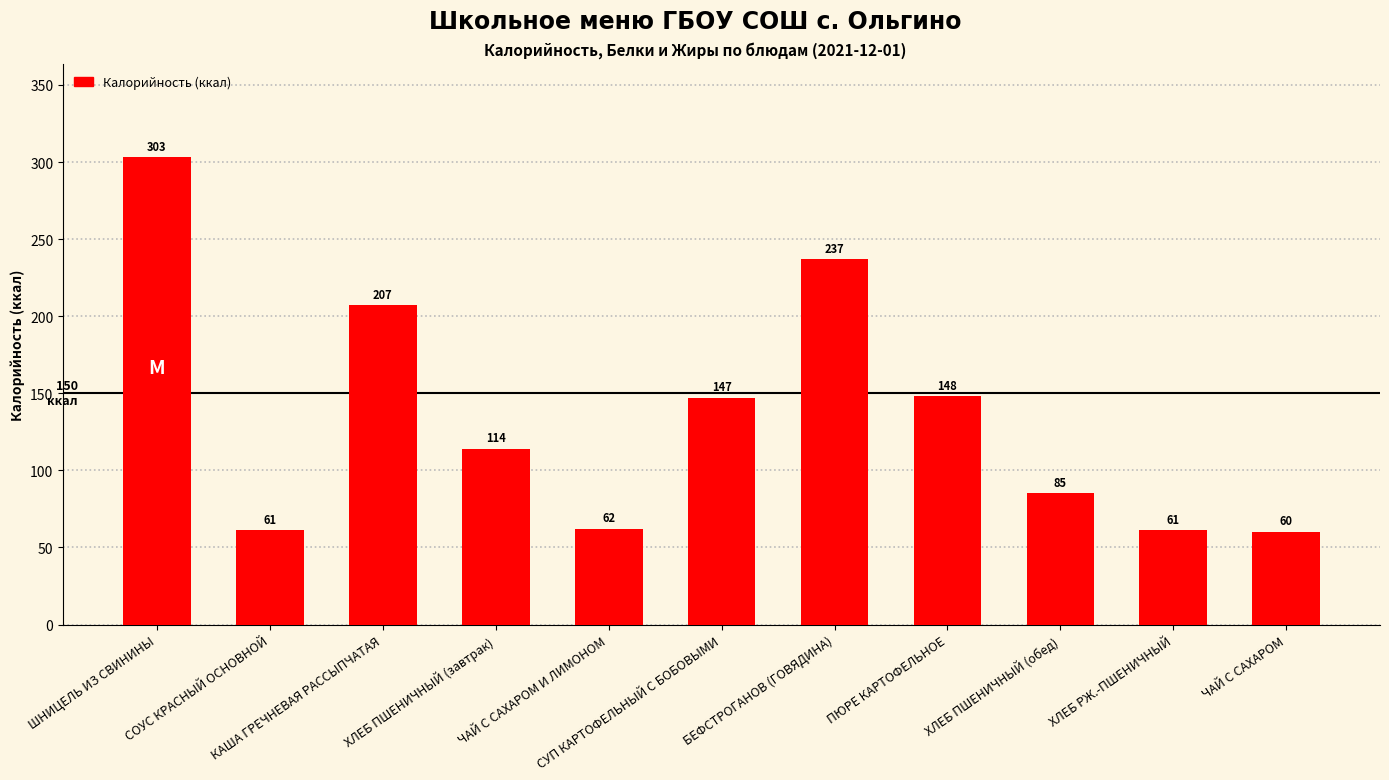

The value at ХЛЕБ РЖ.-ПШЕНИЧНЫЙ is 18. True or false?

False